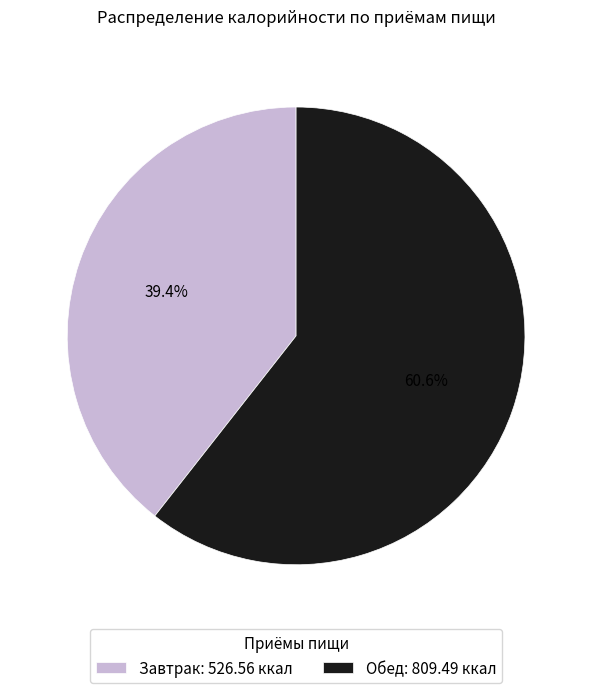

Combined, do Обед and Завтрак account for over 50%?

Yes